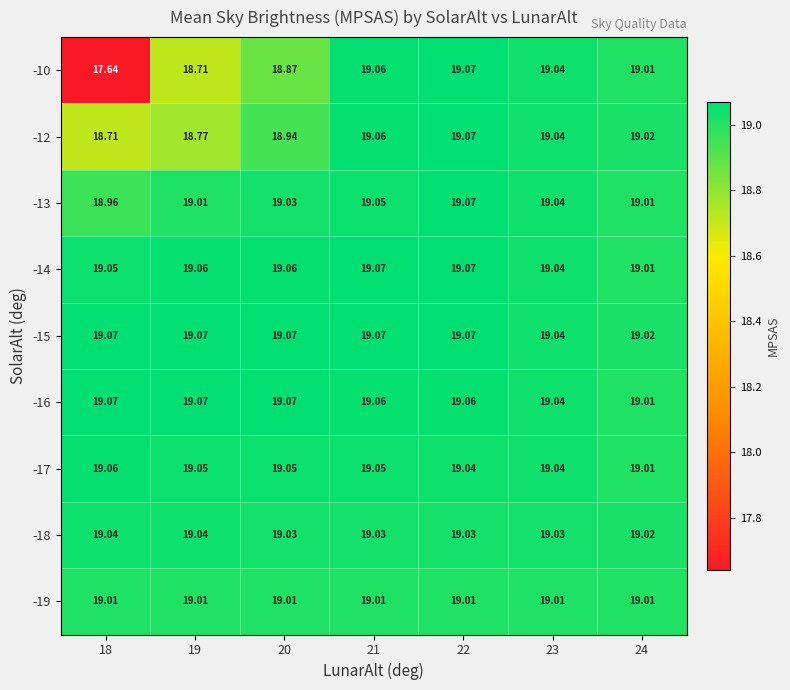

Is the value of -10 at 22 greater than the value of -14 at 23?

Yes